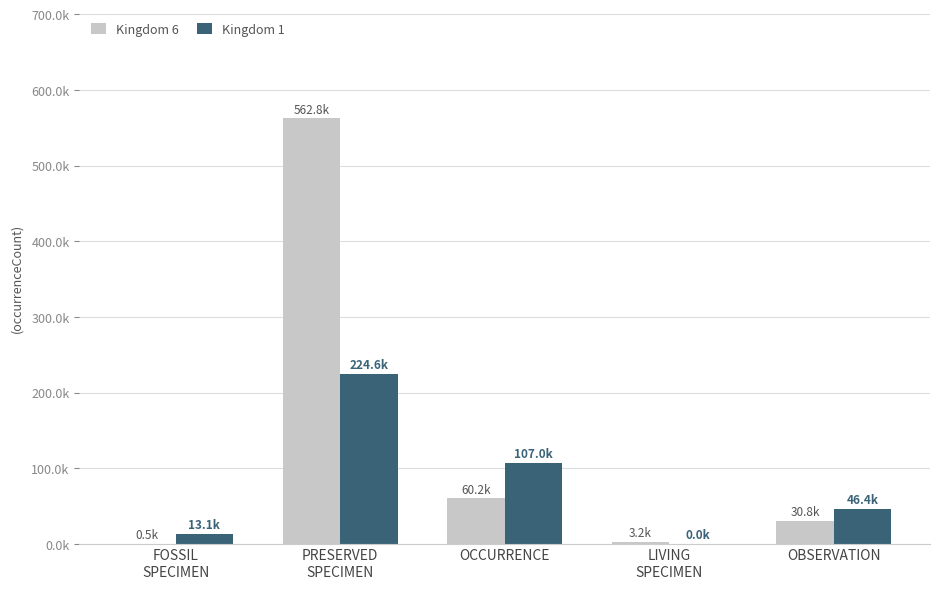

At how many categories does at least one series exceed 540456?

1